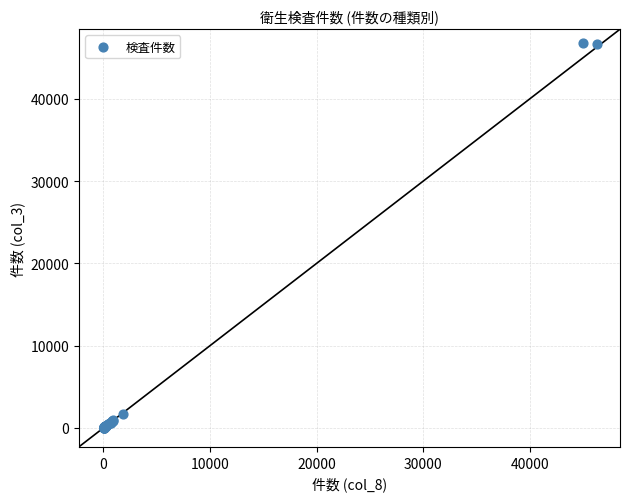

What Y value in the scatter plot is closest to 23423?

1738.4